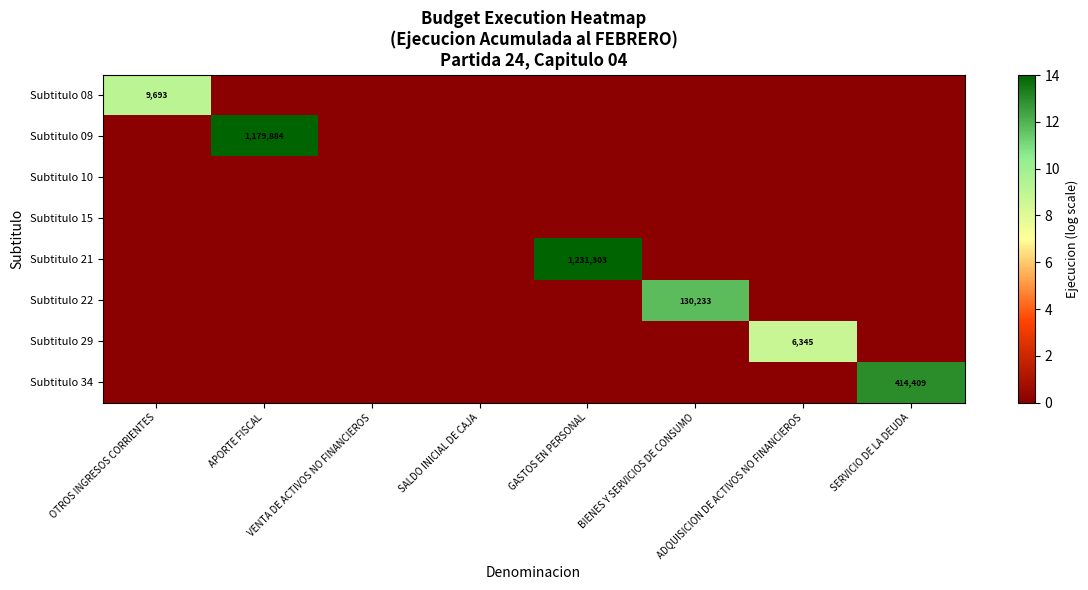

Which category has the highest value in the Subtitulo 15 series?

OTROS INGRESOS CORRIENTES